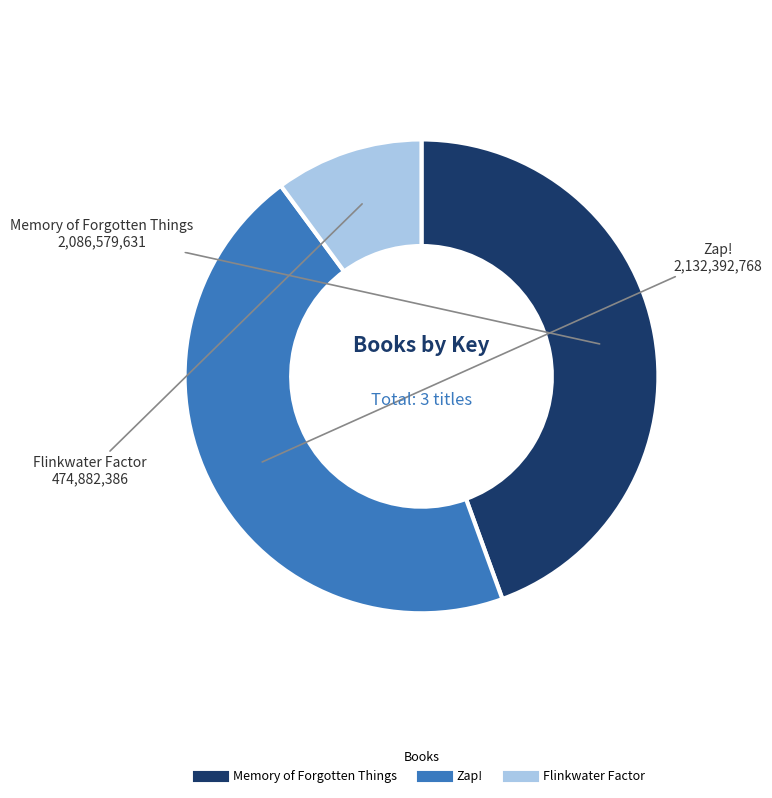

How many slices are in this pie chart?

3